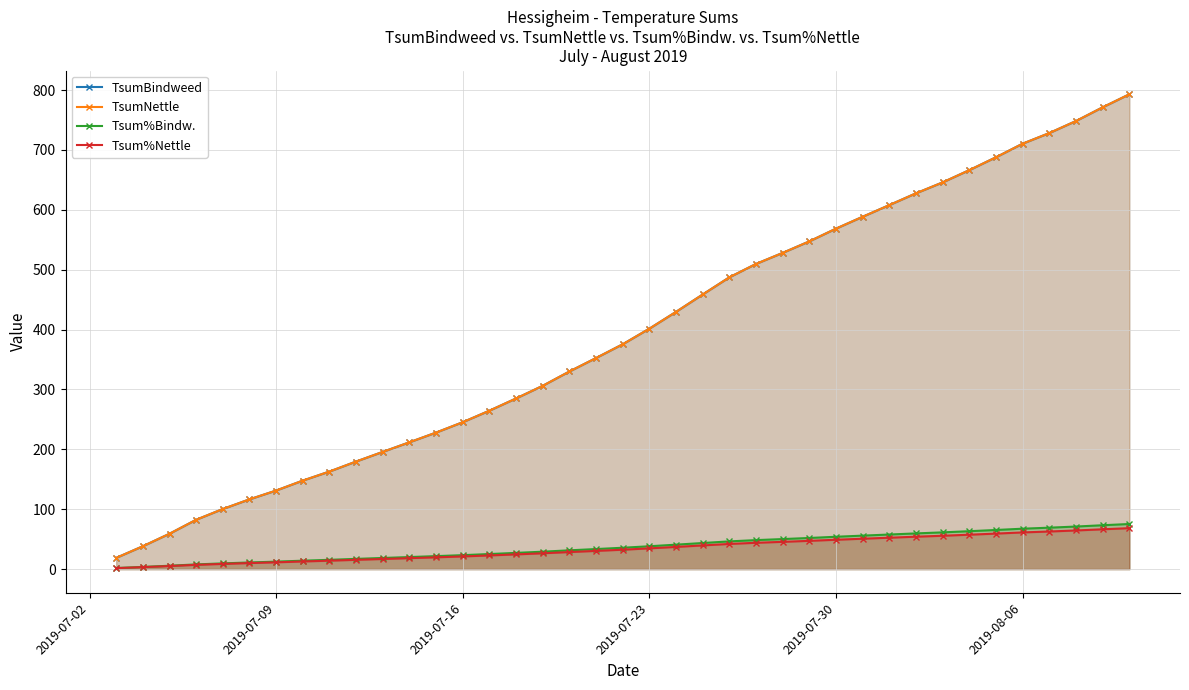

True or false: TsumBindweed has a value of 407.8 at 28.

False